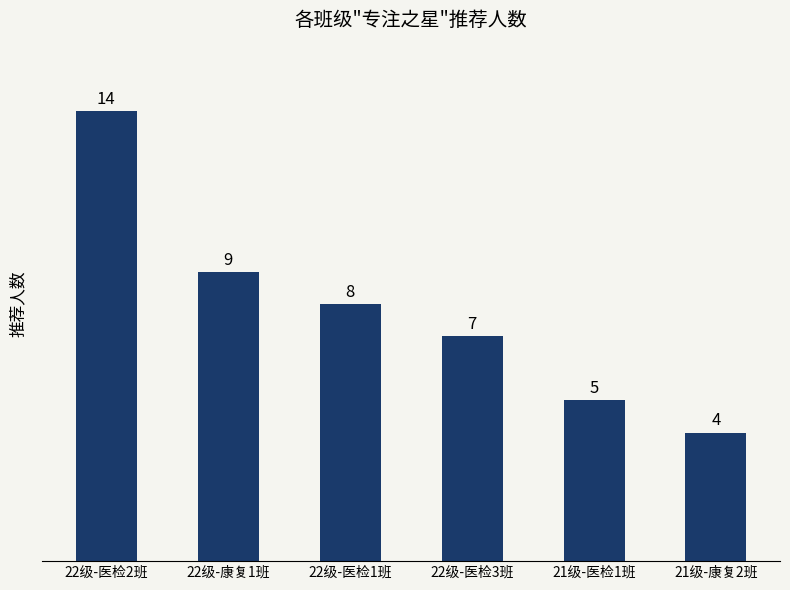

How many distinct data groups are displayed?

1